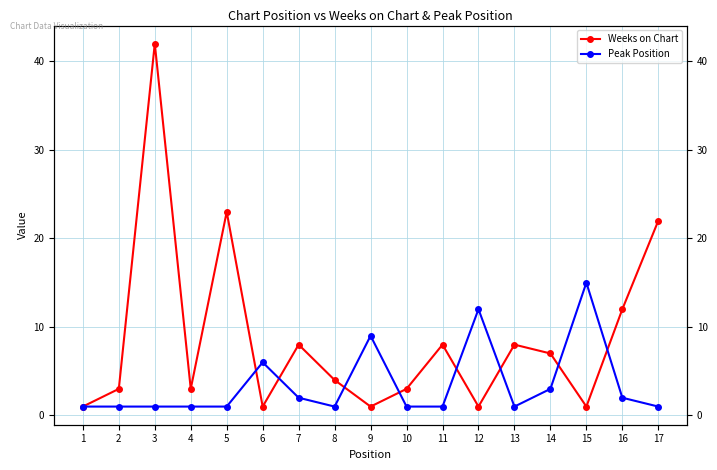

Which series has the largest range (max minus min)?

Weeks on Chart